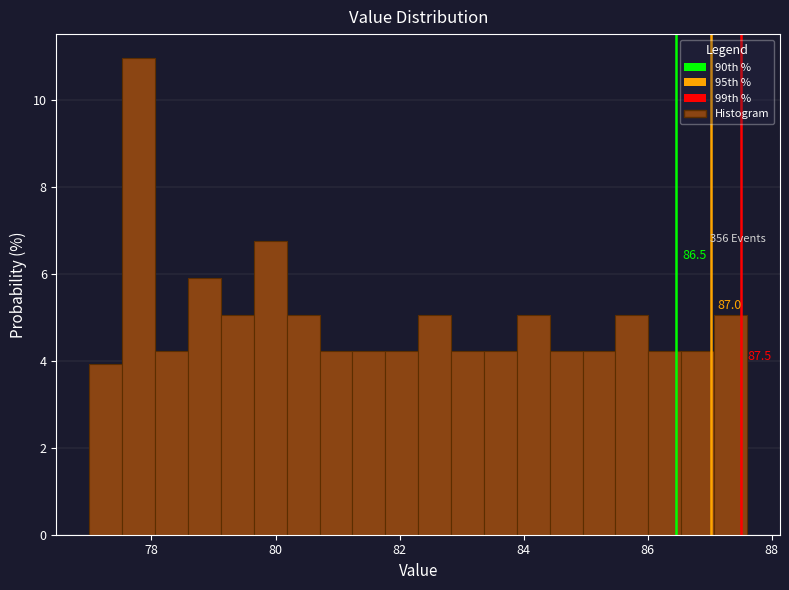

Read against the x-axis, roughly where is the centre of the tallest bar?

77.8